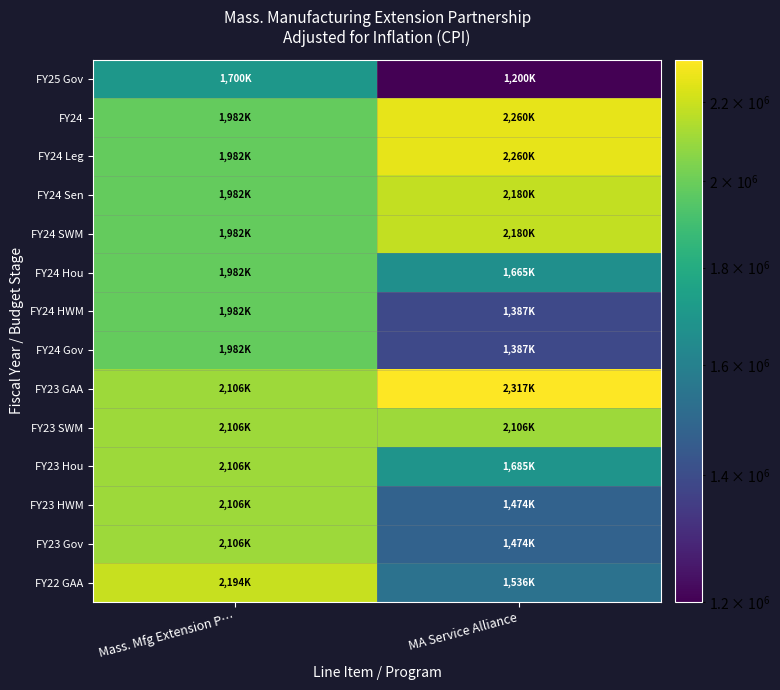

What is the spread (max minus min) of values at MA Service Alliance?

1117017